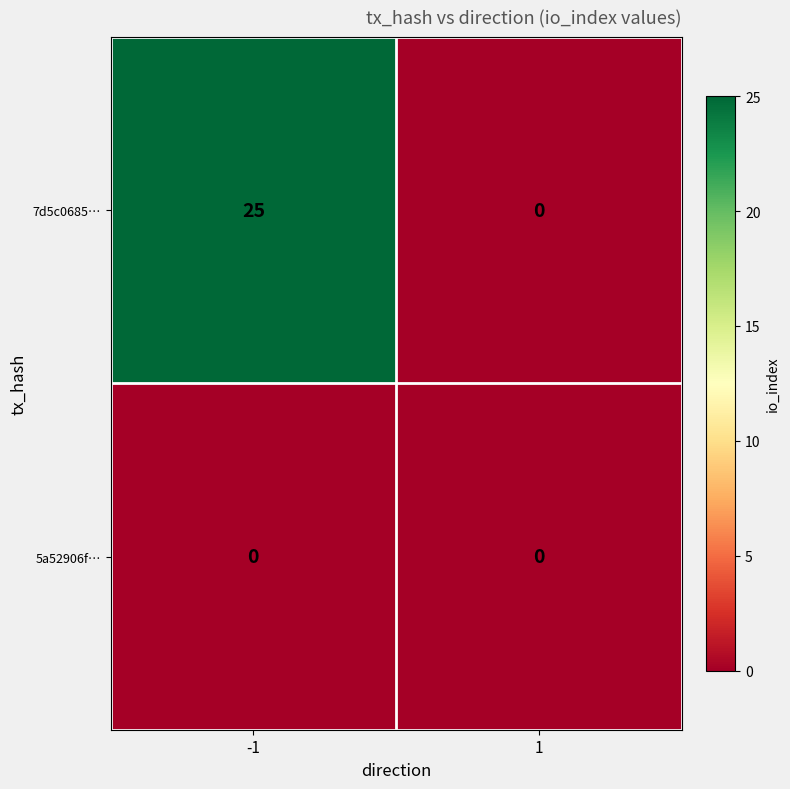

Reading left to right, transcribe all the data shown in this chart.

7d5c0685…: -1=25	1=0
5a52906f…: -1=0	1=0